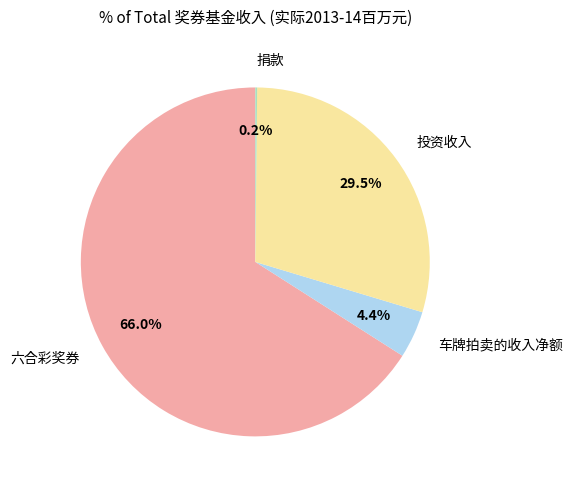

Is there a majority slice in this chart?

Yes